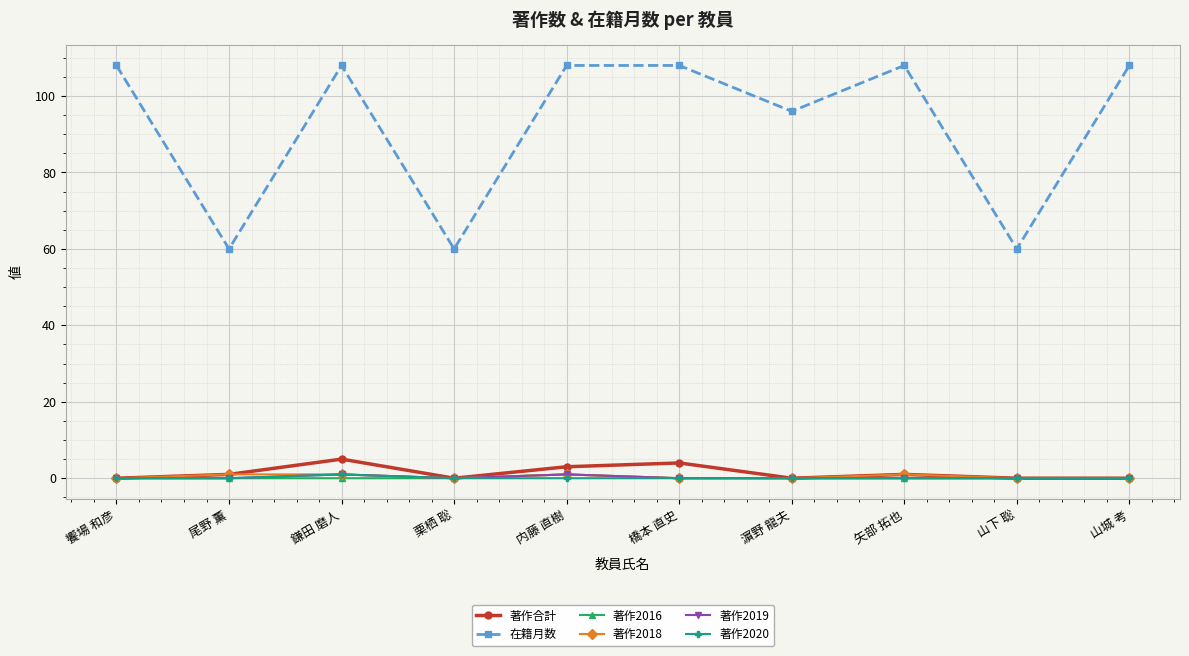

The value of 著作2019 at 栗栖 聡 is 0. True or false?

True